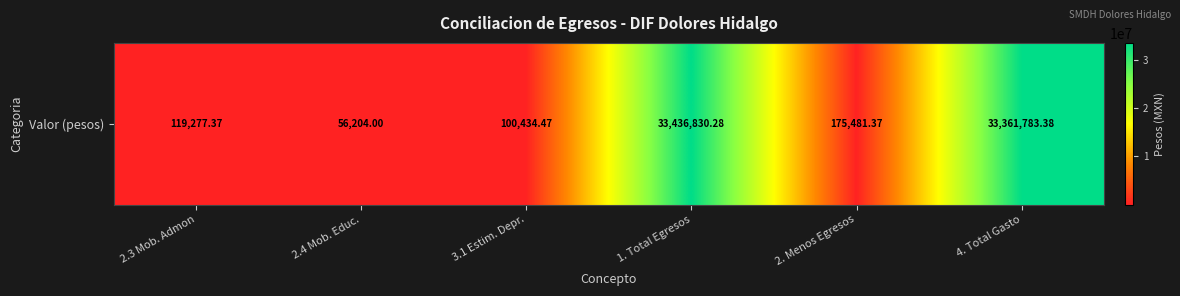

What is the sum of all values?

67250010.9